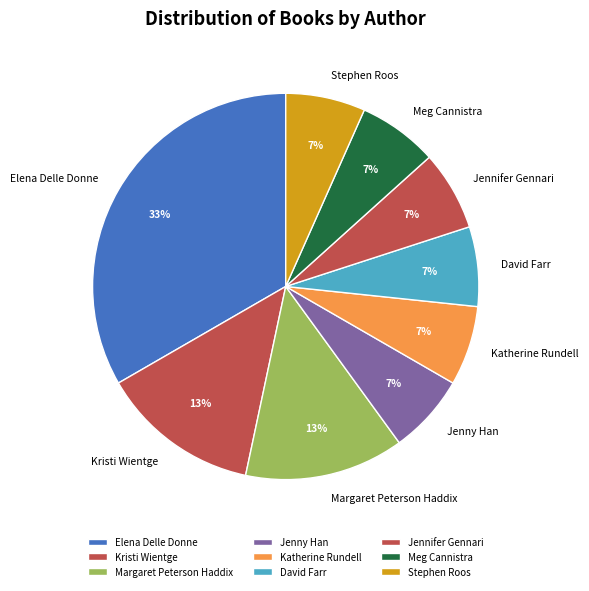

To the nearest percent, what portion does Katherine Rundell represent?

7%